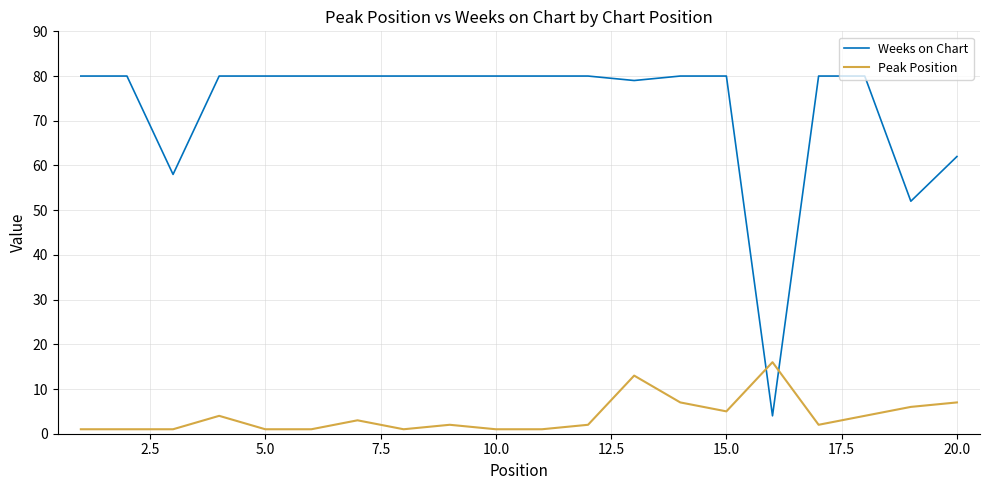

True or false: Peak Position and Weeks on Chart cross at least once.

True